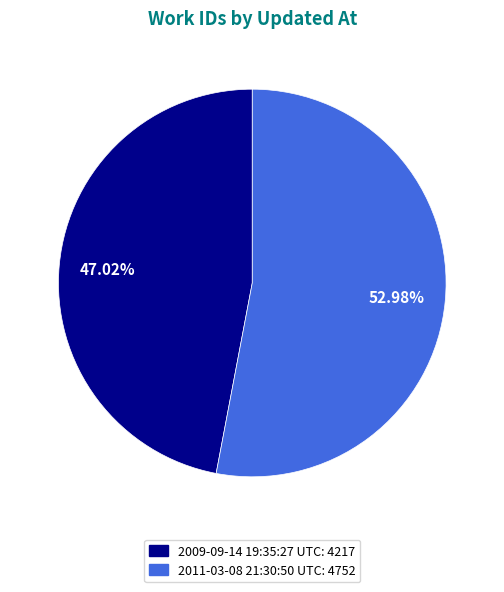

Is there any slice that represents more than half of the pie?

Yes